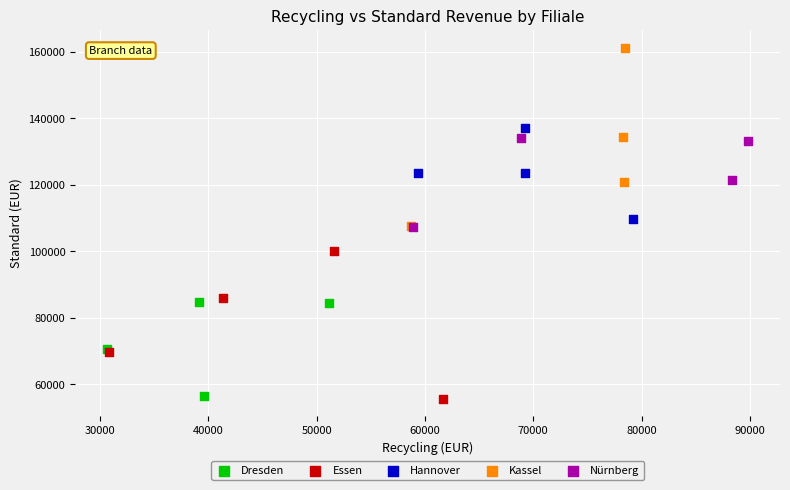

Which series has the largest Y range (max minus min)?

Kassel